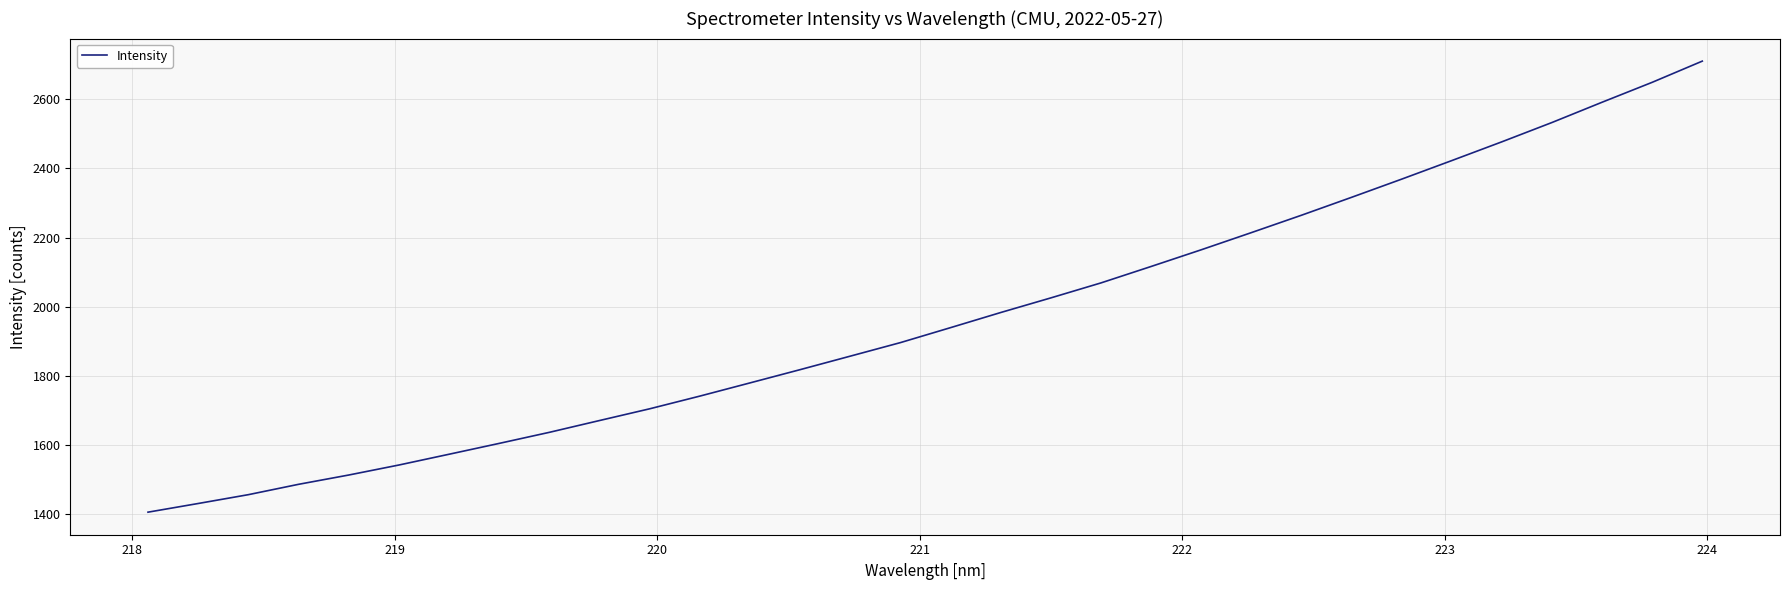

What is the minimum value shown in the chart?

1405.8